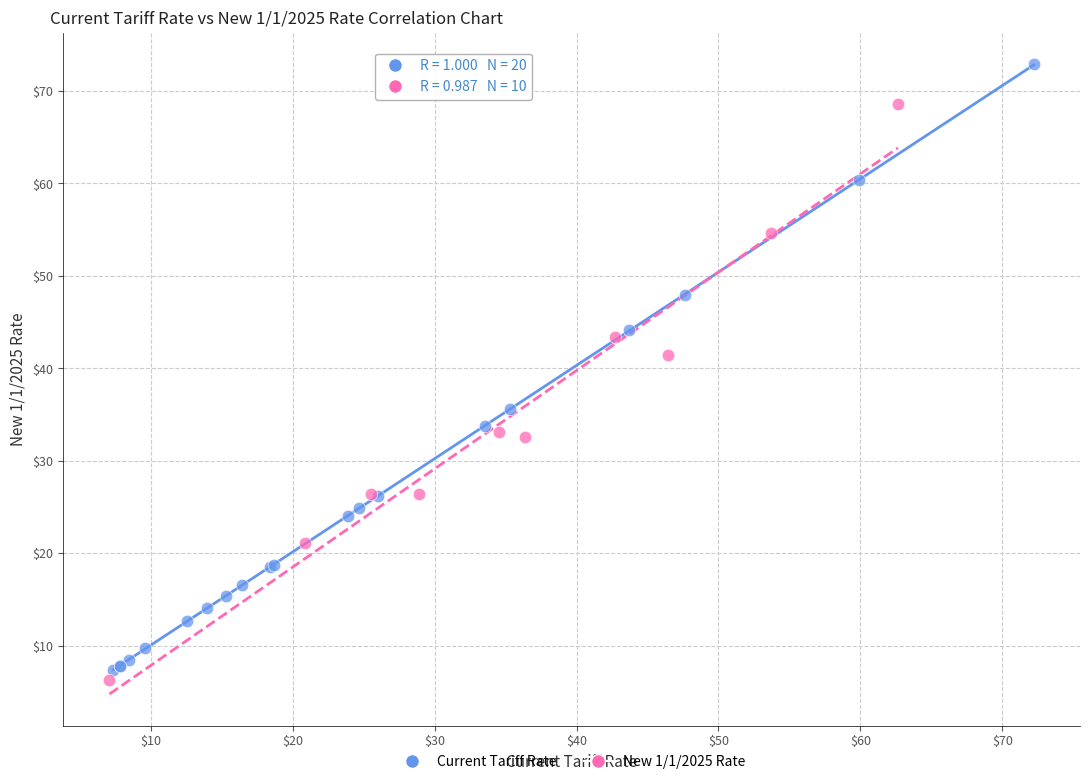

Which series has the widest spread of Y values?

Current Tariff Rate